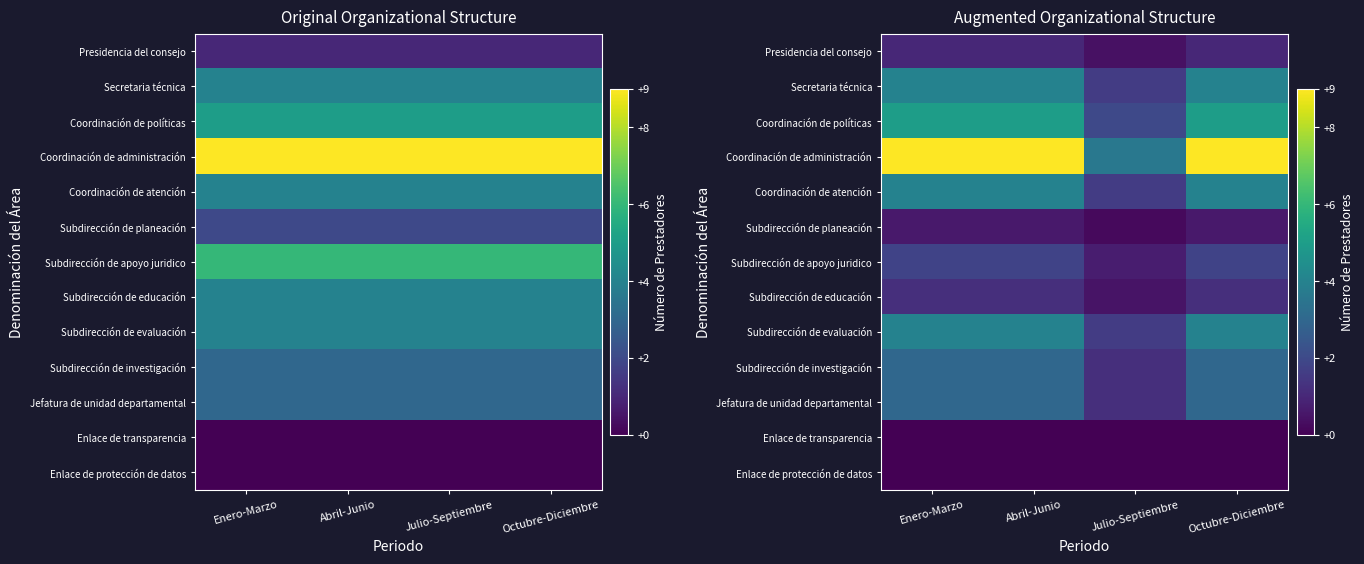

How many values in the Subdirección de investigación series are below 3?

1